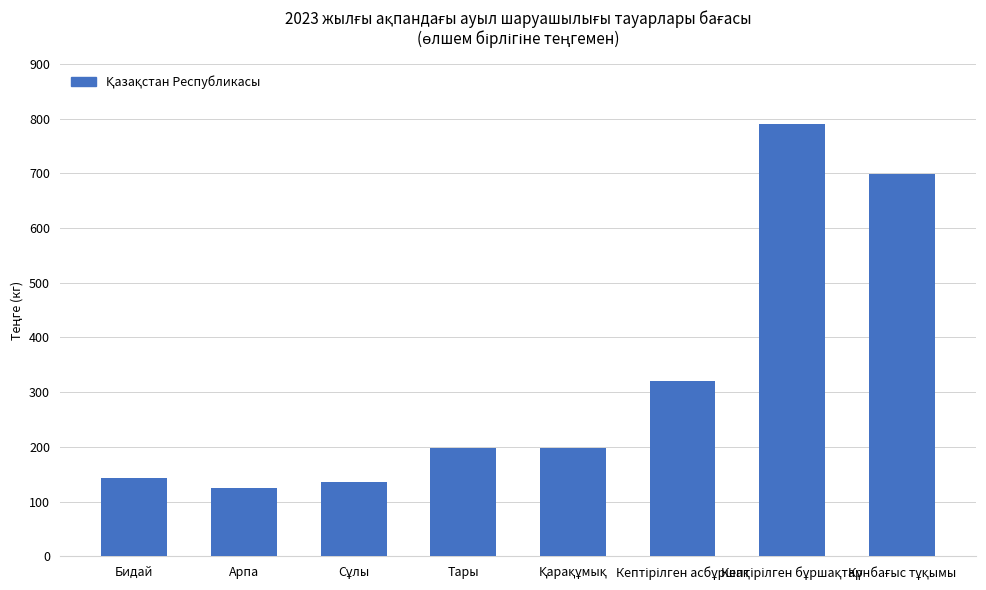

What is the minimum value shown in the chart?

124